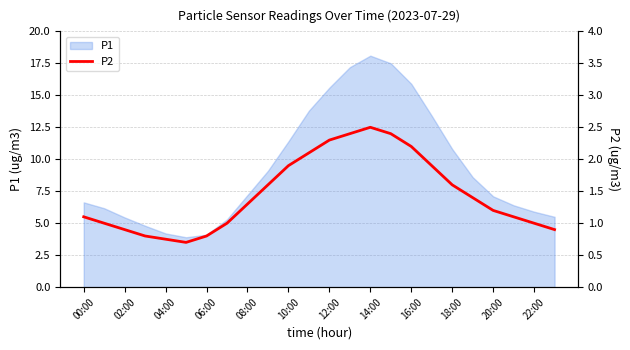

Which category has the highest value in the P1 series?

14:00